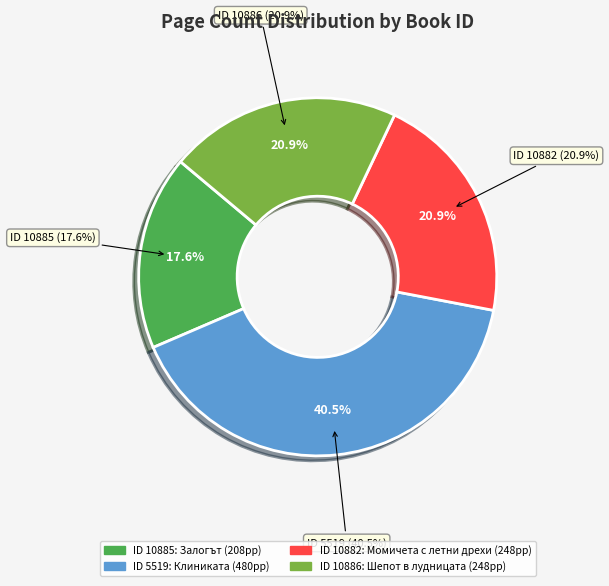

To the nearest percent, what is the combined percentage of 10882 and 10886?

42%